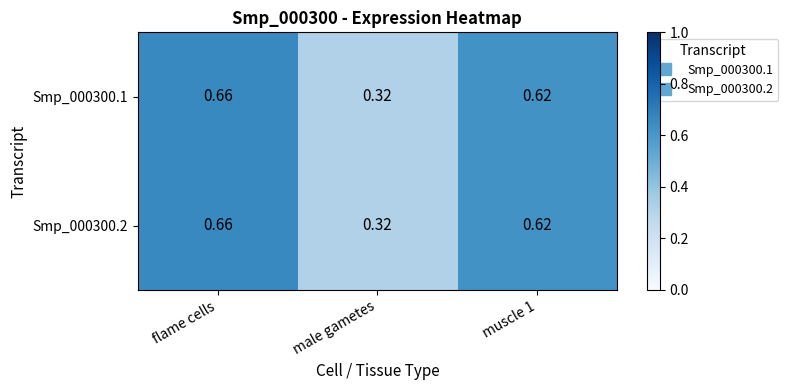

How many categories are shown in the chart?

3